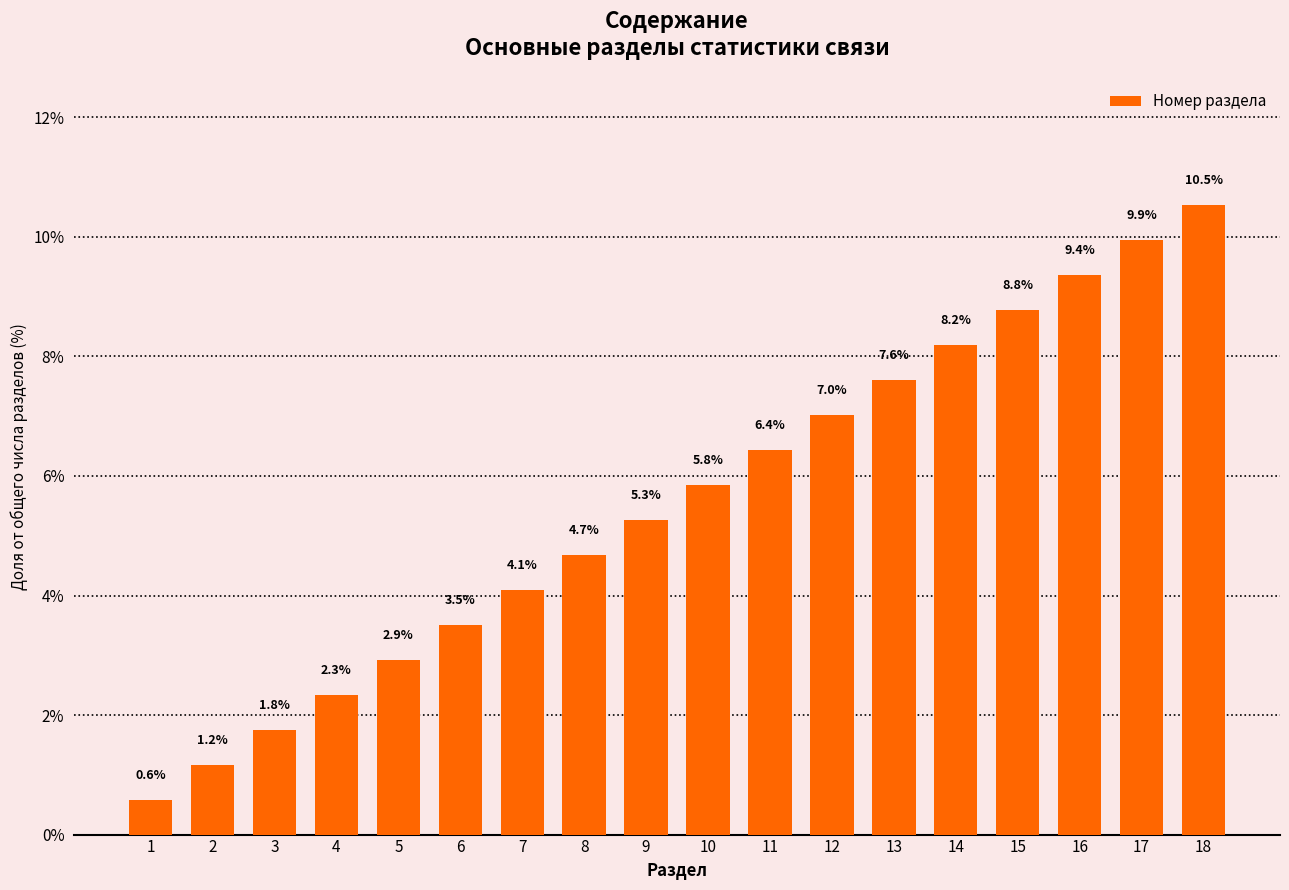

Rank the categories by value from lowest to highest.

1, 2, 3, 4, 5, 6, 7, 8, 9, 10, 11, 12, 13, 14, 15, 16, 17, 18